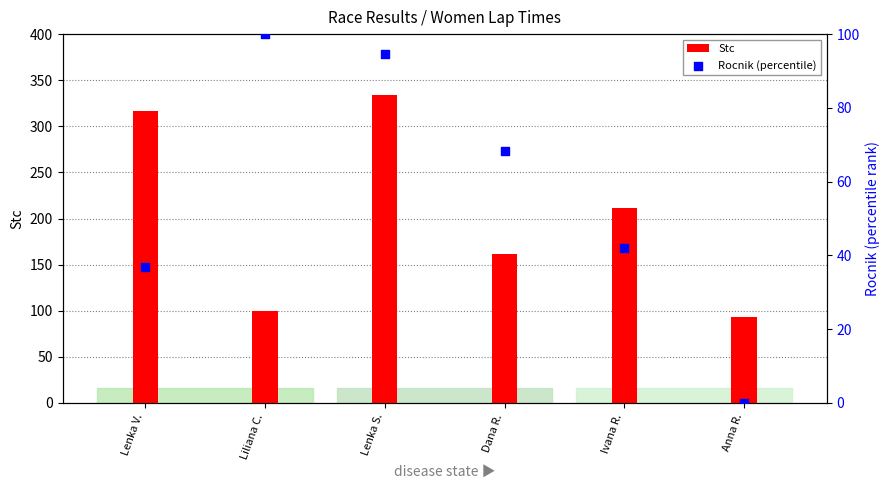

Which series reaches the minimum Y coordinate?

Rocnik (percentile)